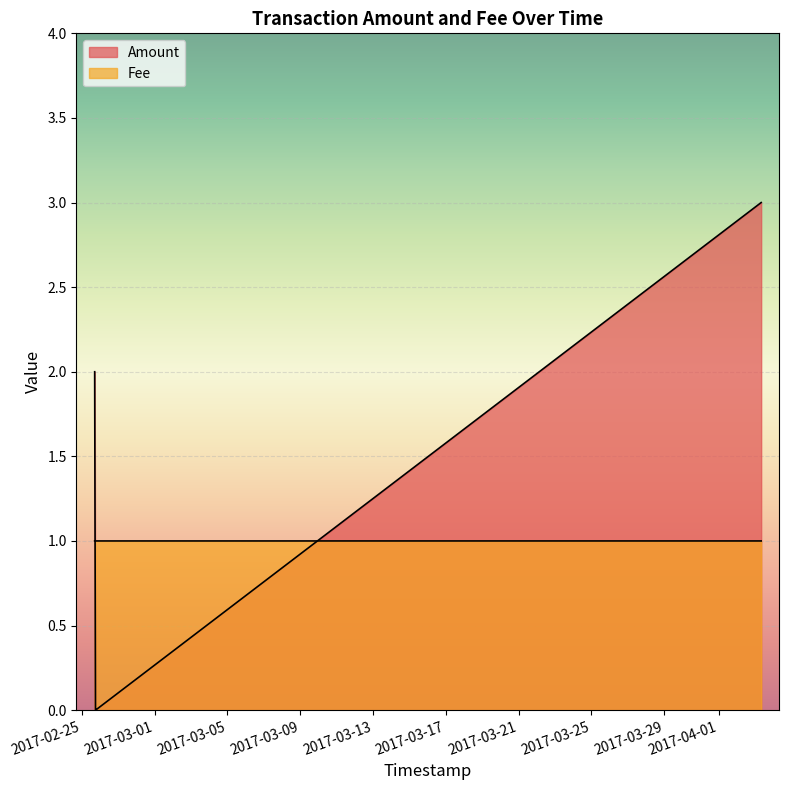

What is the difference between the maximum and minimum values in the Amount series?

3.0